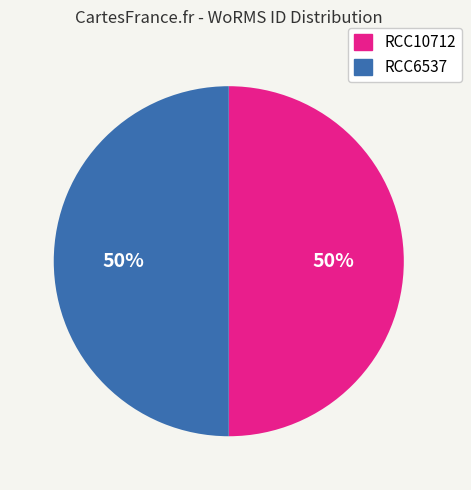

Combined, do RCC6537 and RCC10712 account for over 50%?

Yes